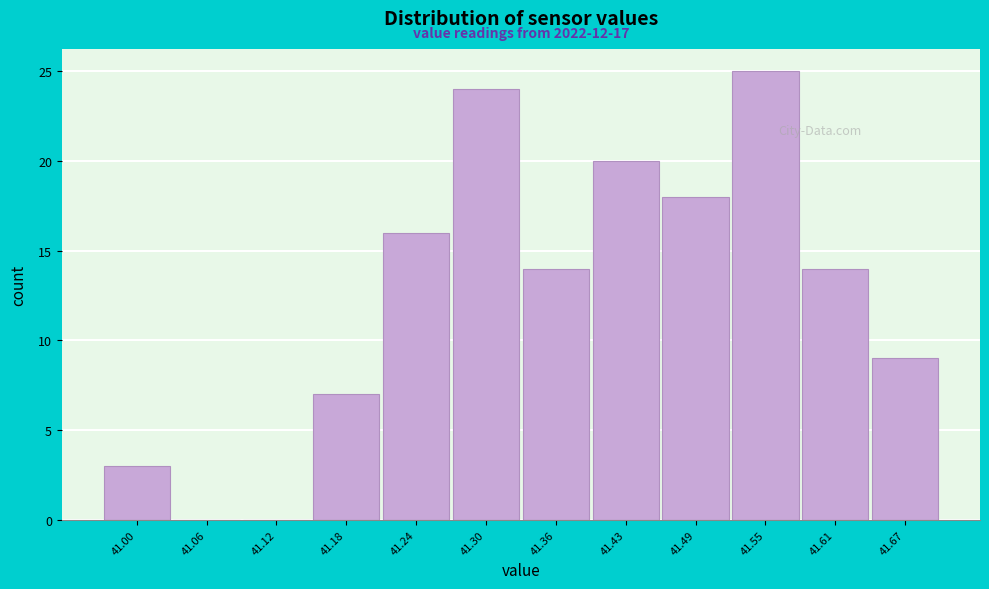

Reading right to left, what are all the values shown in this chart?

41.67=9	41.61=14	41.55=25	41.49=18	41.43=20	41.36=14	41.30=24	41.24=16	41.18=7	41.12=0	41.06=0	41.00=3